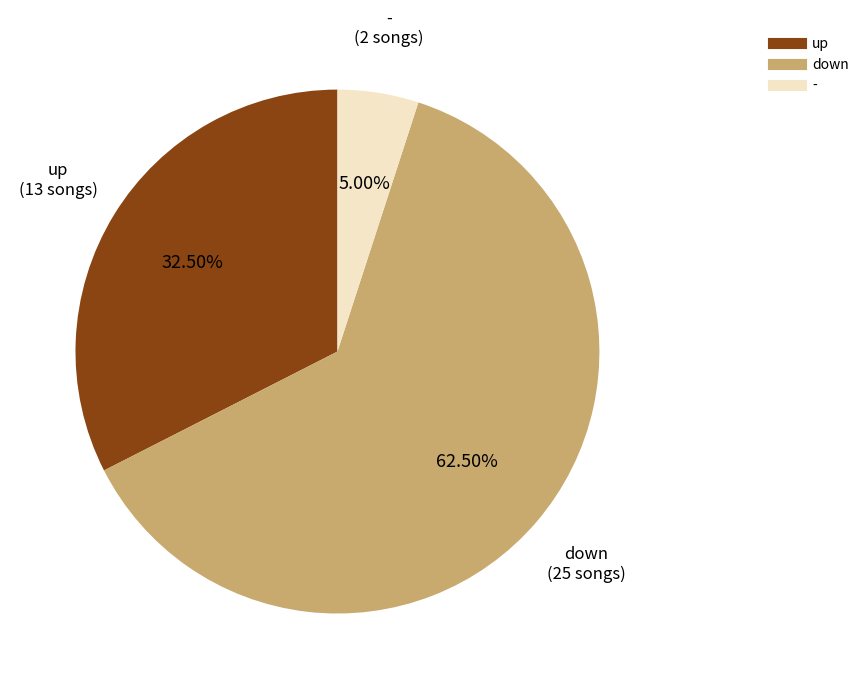

The down slice represents 37% of the pie. True or false?

False